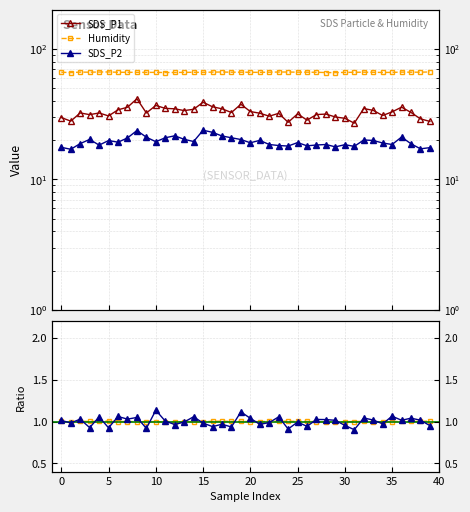

True or false: SDS_P2 and Hum/mean cross at least once.

False